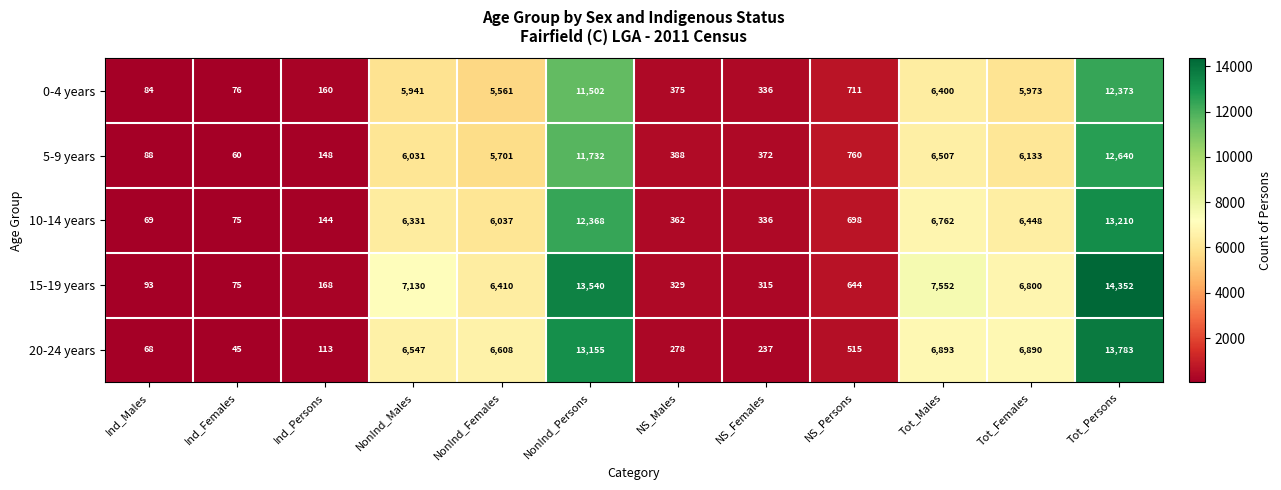

What is the maximum value for 20-24 years?

13783